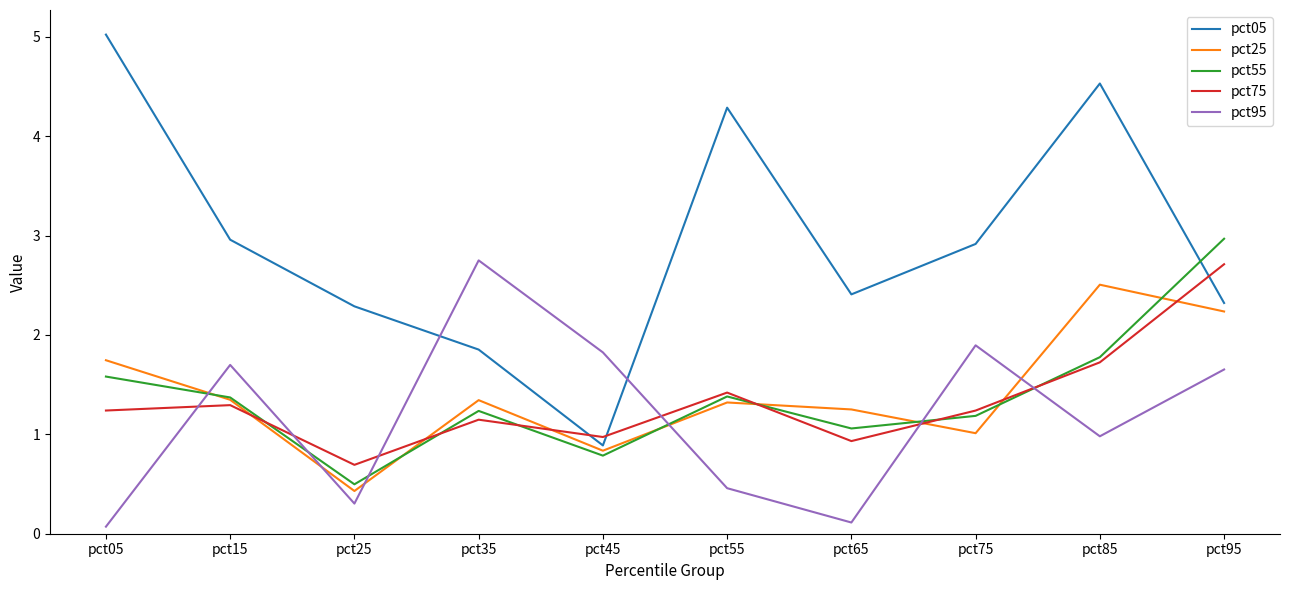

True or false: pct75 has a value of 1.4 at pct55.

True